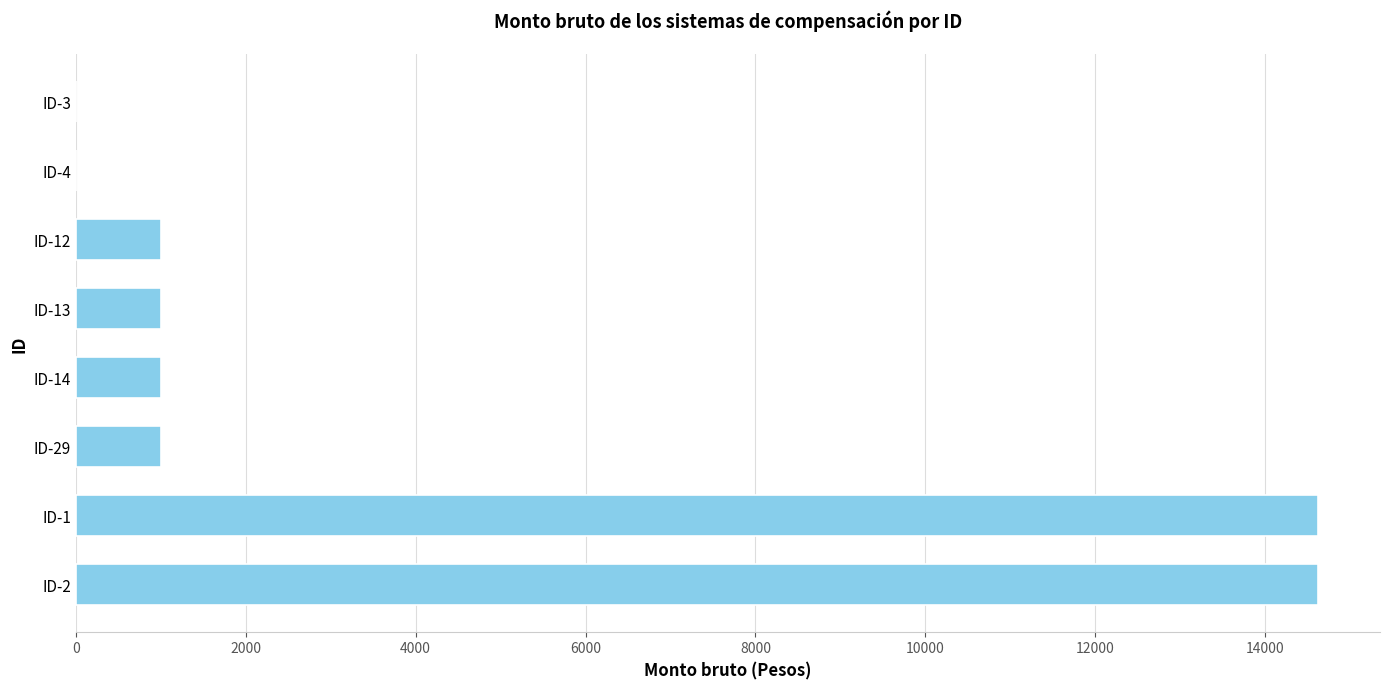

How many series are shown in this chart?

1